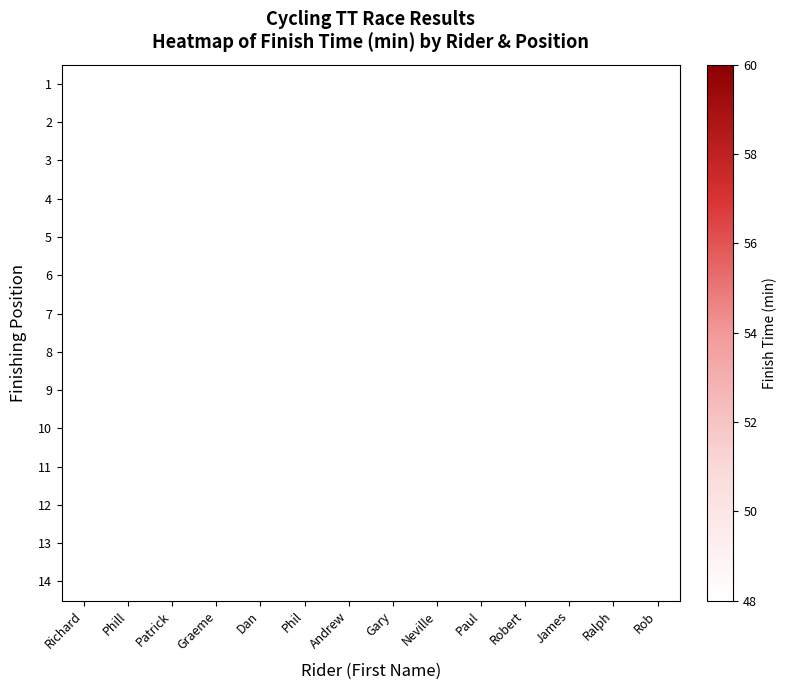

Rank the series by their maximum value, from highest to lowest.

14, 1, 13, 12, 11, 10, 9, 8, 7, 6, 5, 2, 4, 3